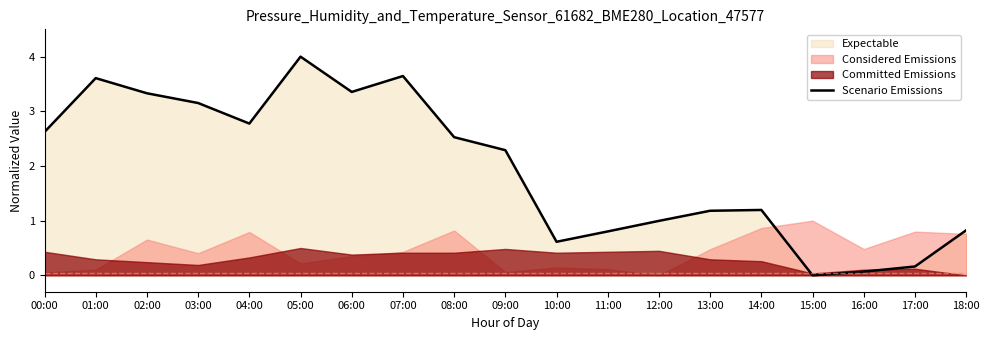

What is the greatest value displayed?

4.0